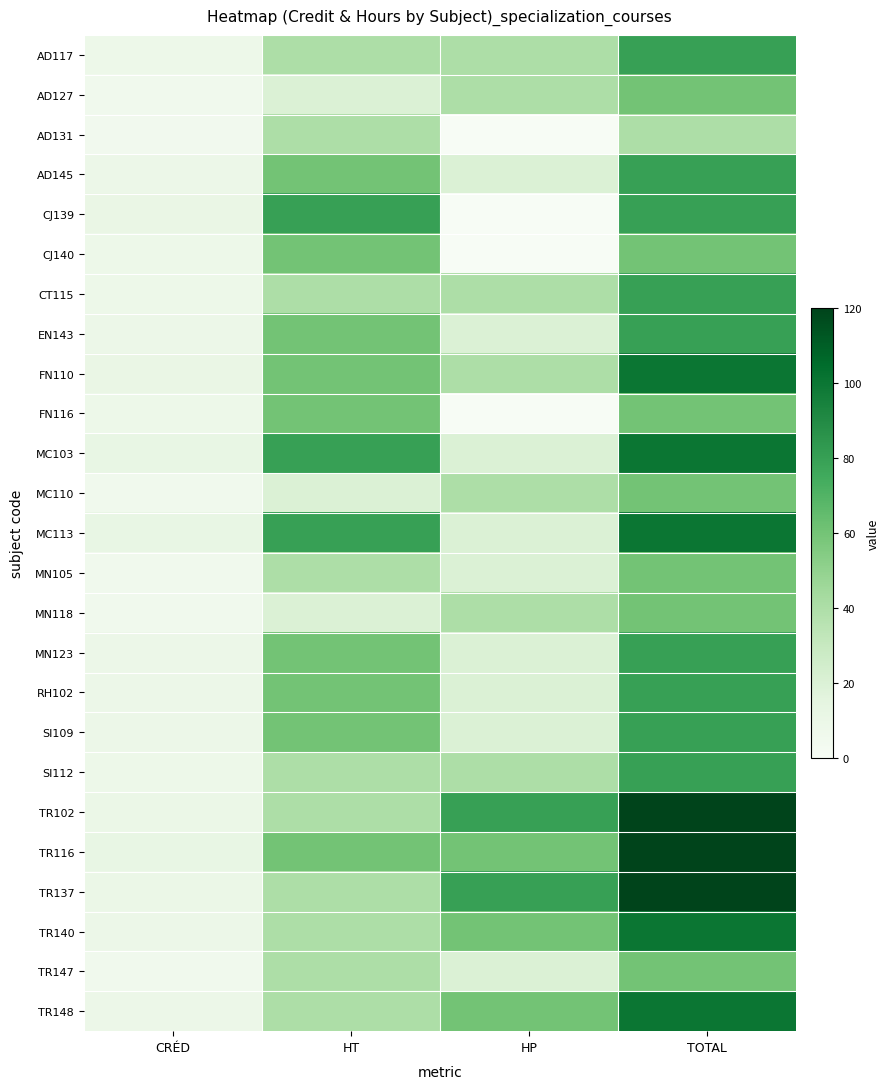

Which category has the lowest value across all series?

HP